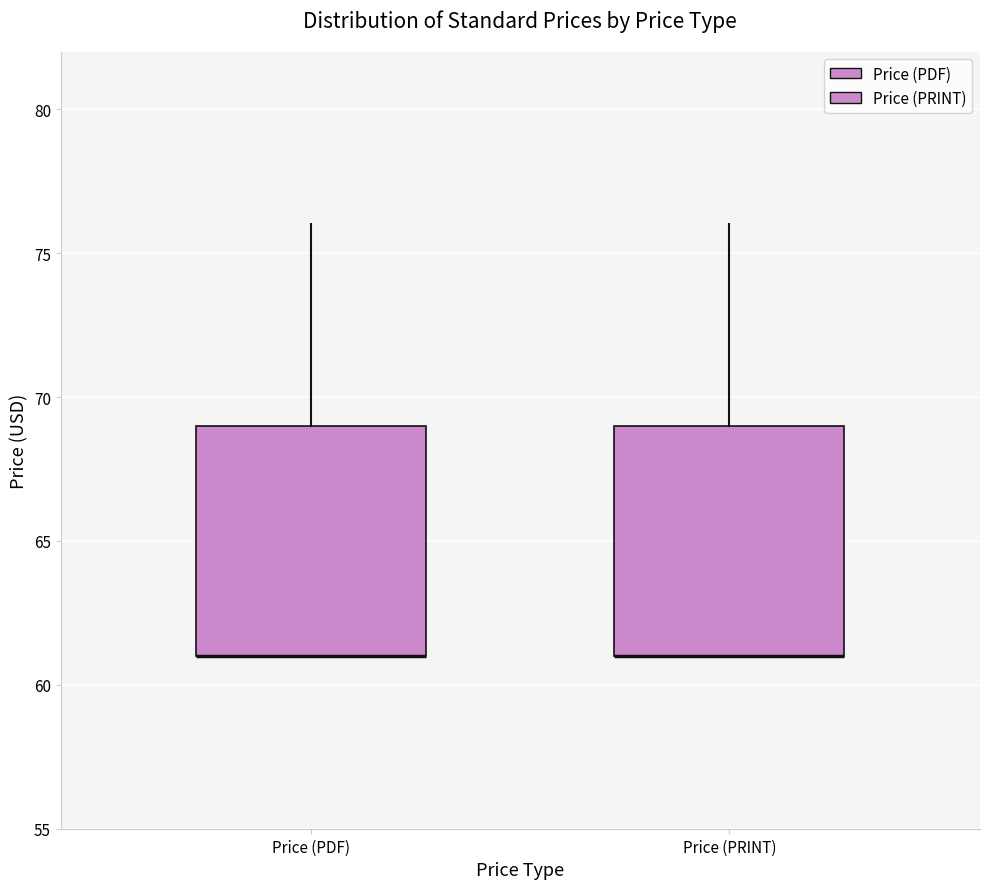

Where does the upper whisker of the box for Price (PRINT) end on the y-axis? The values are not printed on the chart, so give them approximately, as read against the axis.

76